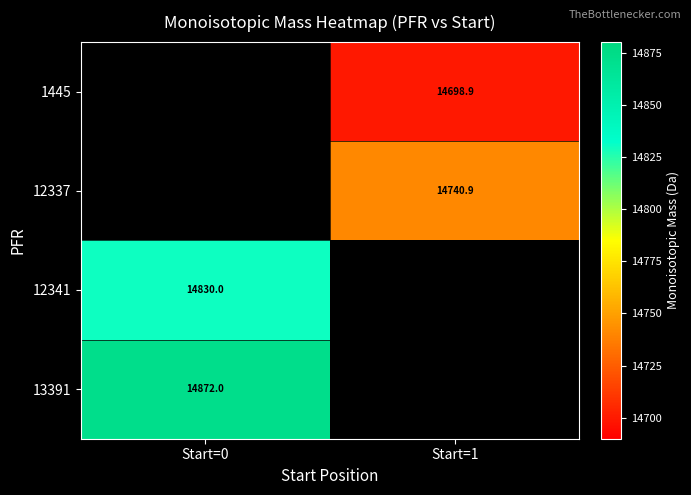

Is it true that 13391 equals 4866.1 at Start=0?

False